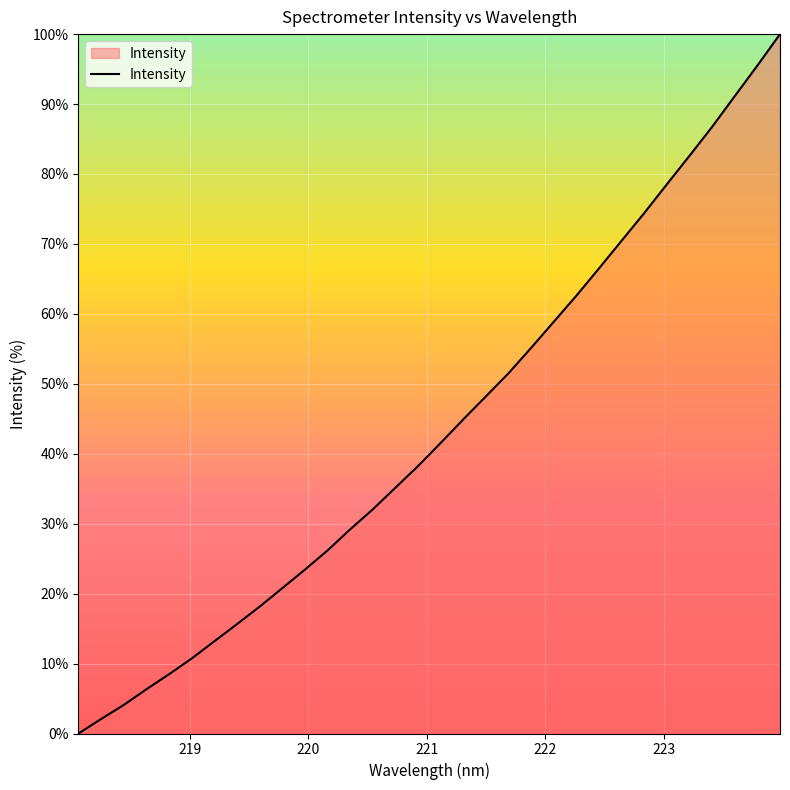

What is the maximum value shown in the chart?

100.0